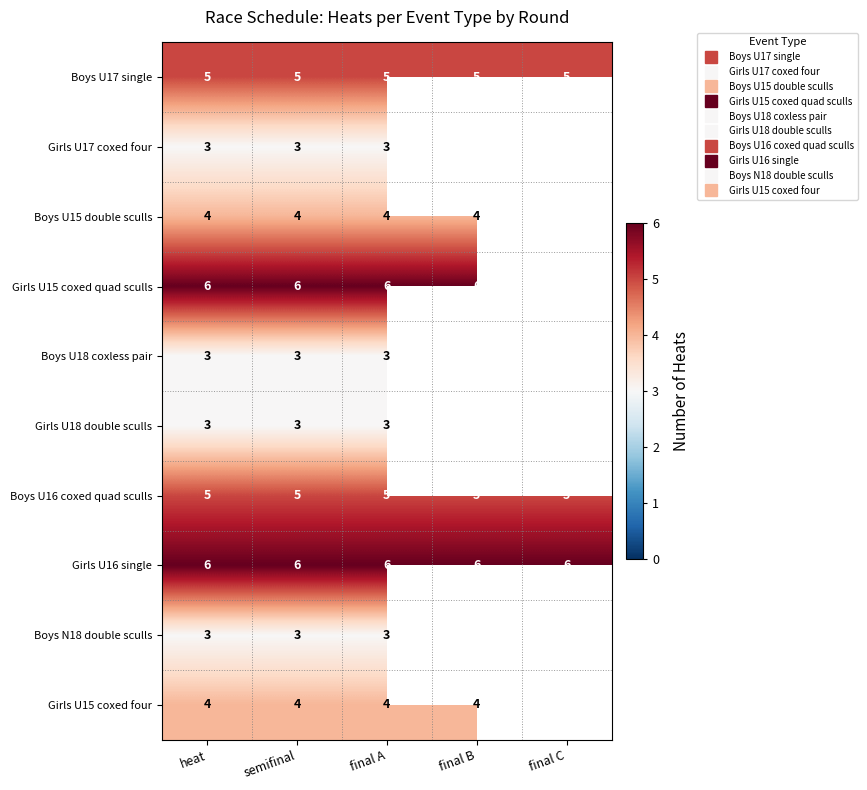

At which category does the chart reach its peak across all series?

heat